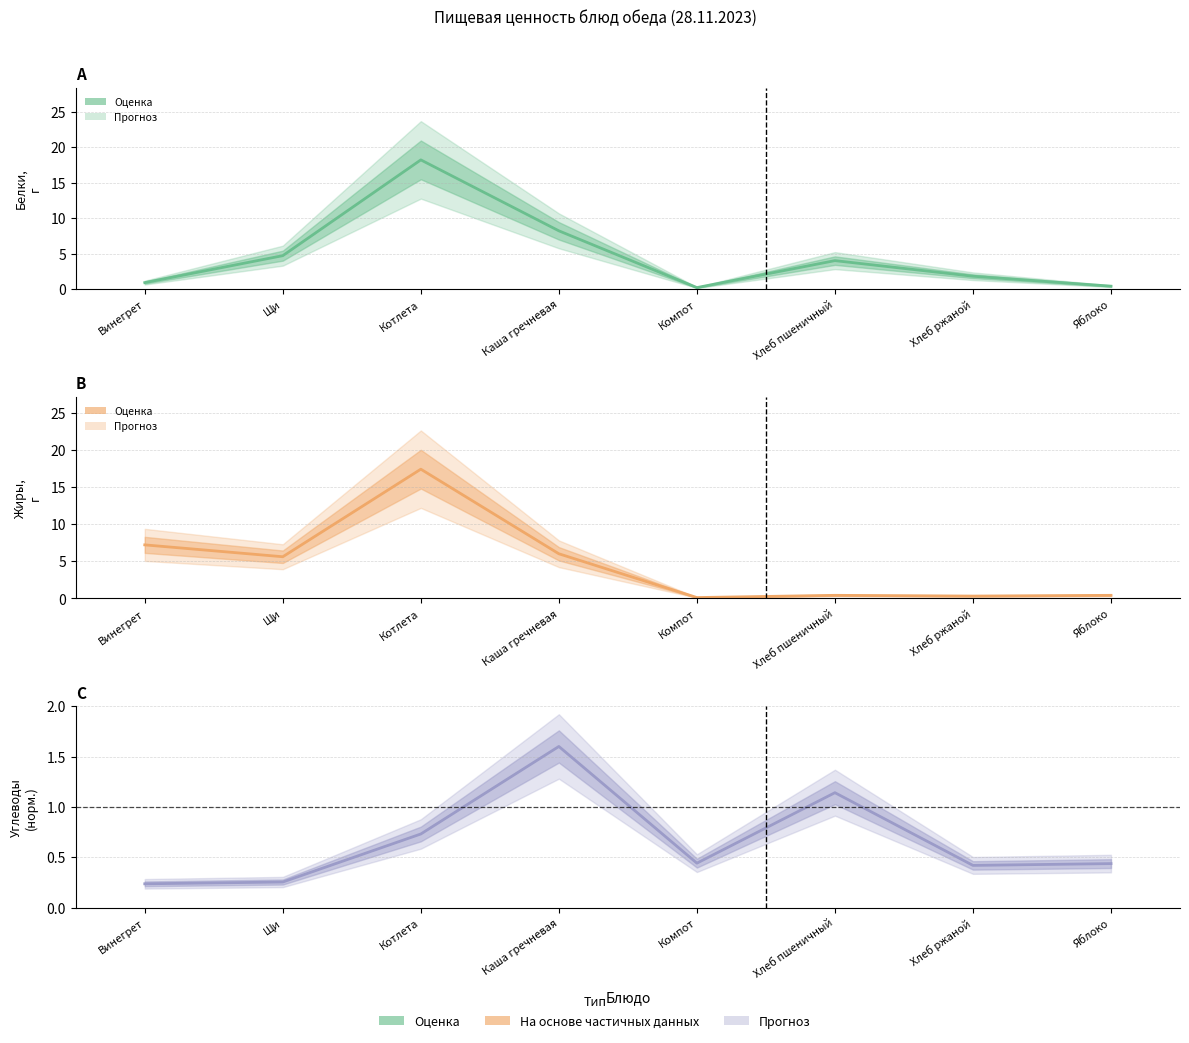

At which label is Жиры closest to 8?

Винегрет